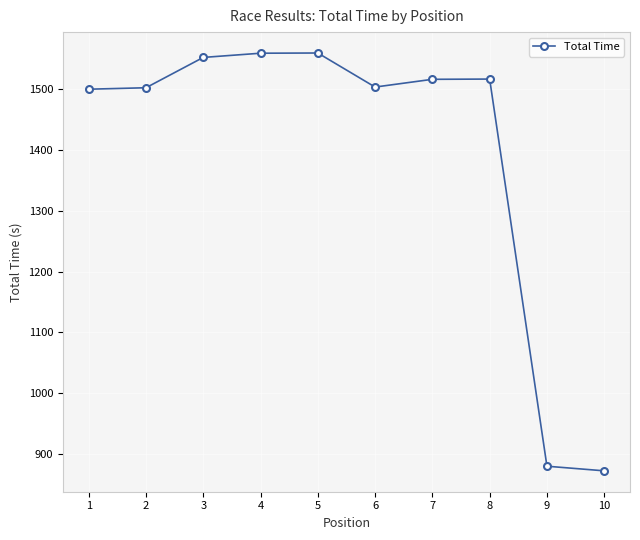

Which label corresponds to the smallest value in the chart?

10